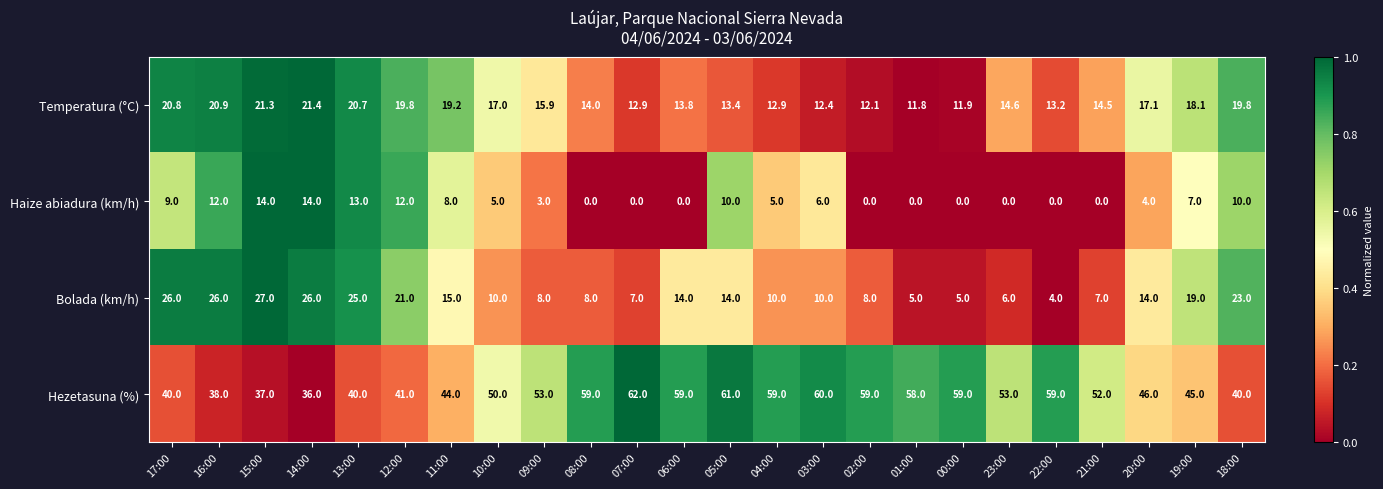

What is the total value across all series at 17:00?

95.8